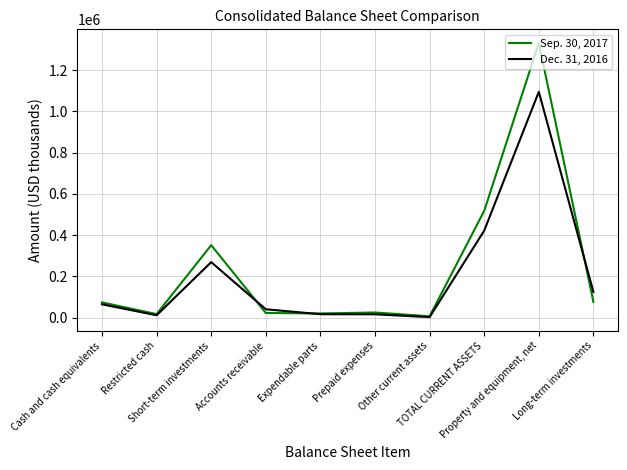

Which series has the widest spread of values?

Sep. 30, 2017